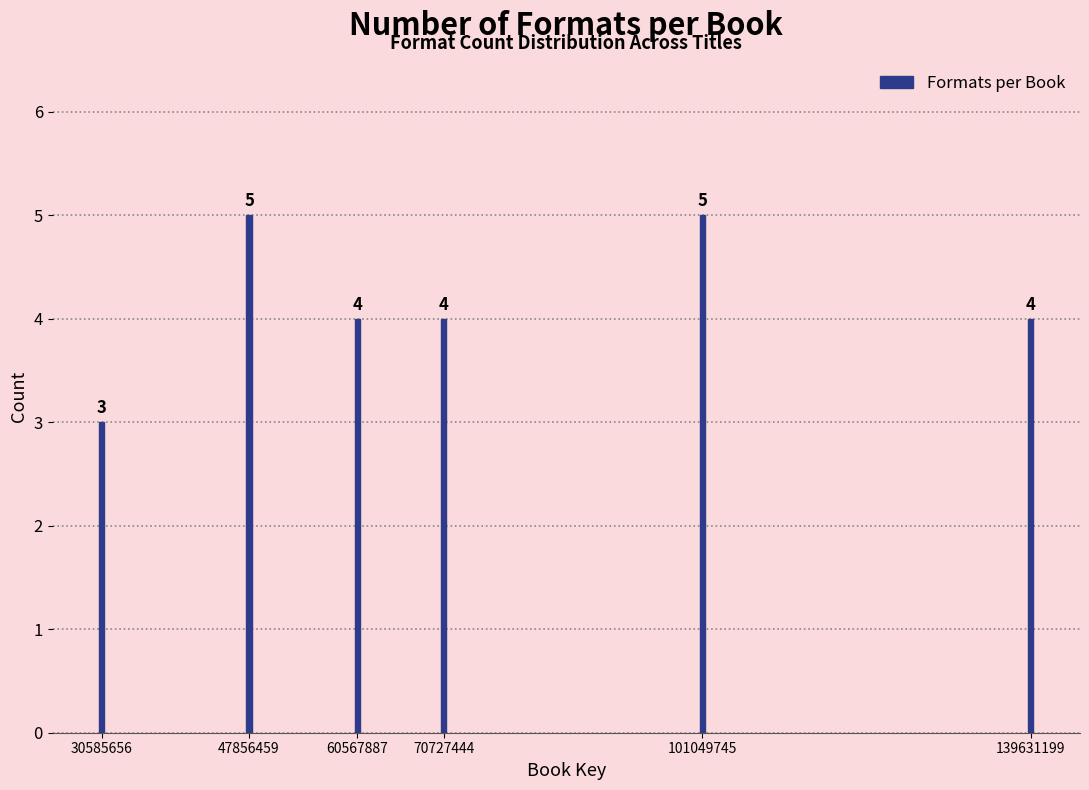

Reading left to right, transcribe all the data shown in this chart.

3	5	4	4	5	4